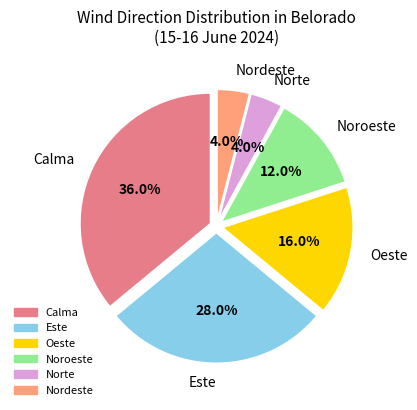

Does any single category account for the majority?

No